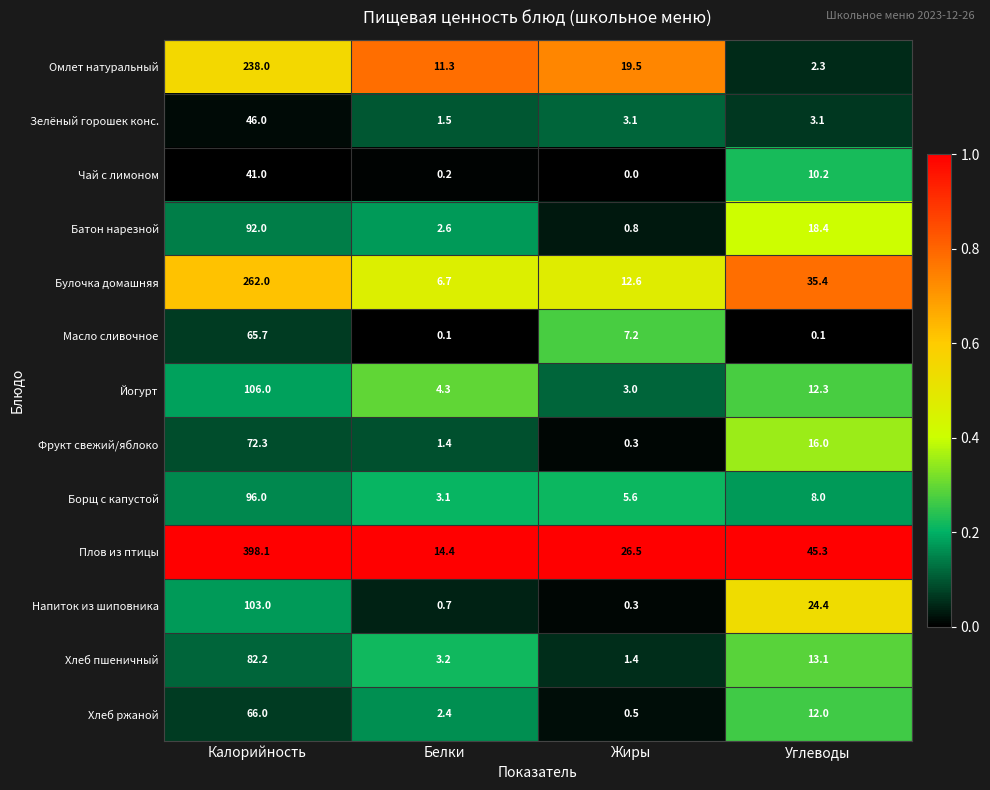

Rank the categories by Борщ с капустой value from highest to lowest.

Калорийность, Углеводы, Жиры, Белки